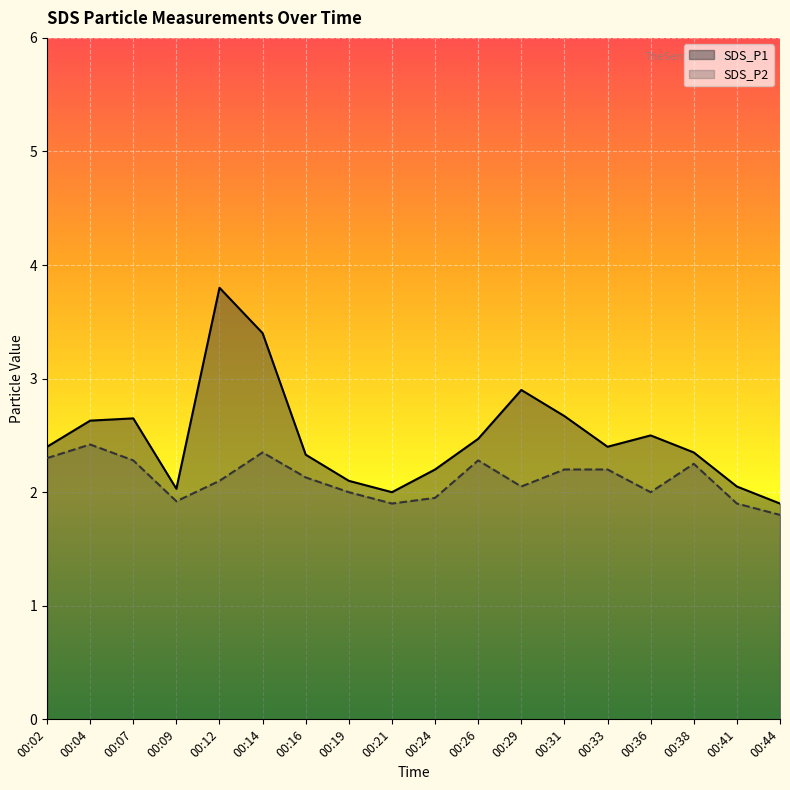

At which label does SDS_P1 first exceed 2?

00:02